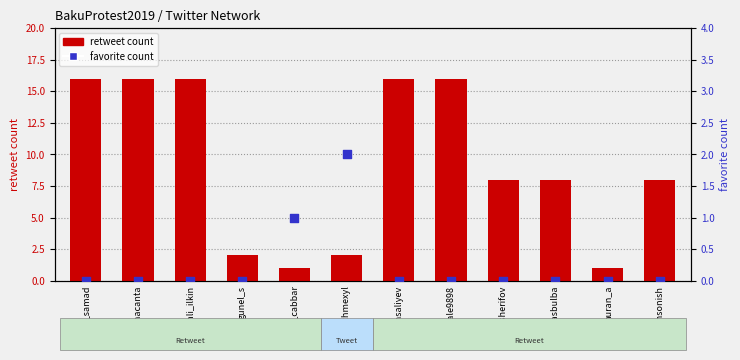

Which series contains the lowest Y value?

favorite count